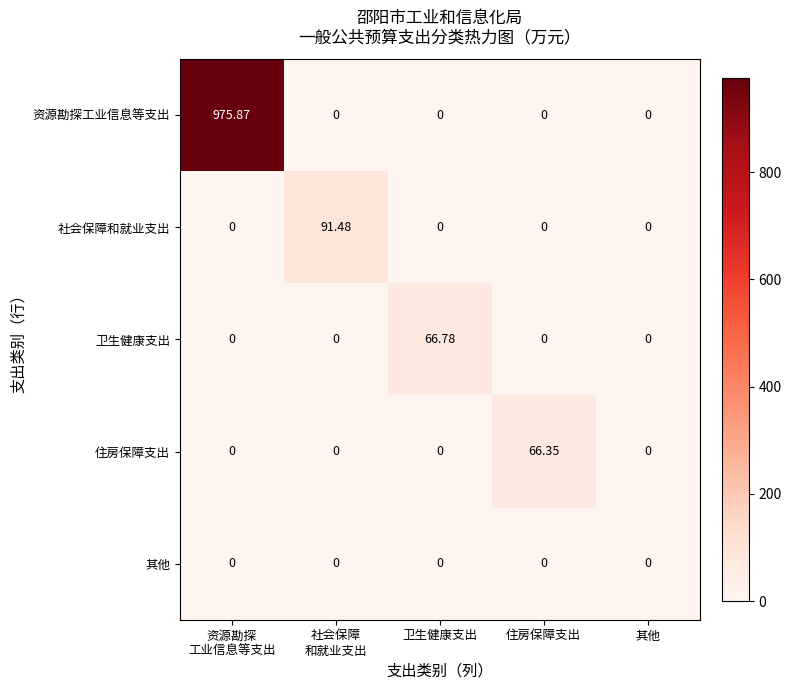

Which series has the largest total across all categories?

资源勘探工业信息等支出